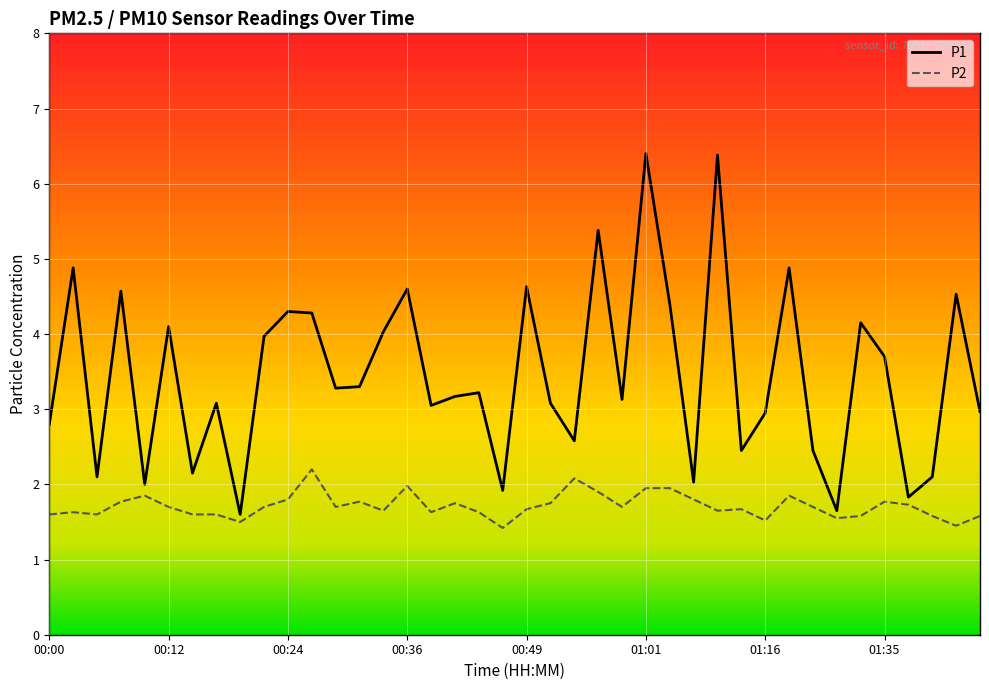

Which series has the largest range (max minus min)?

P1